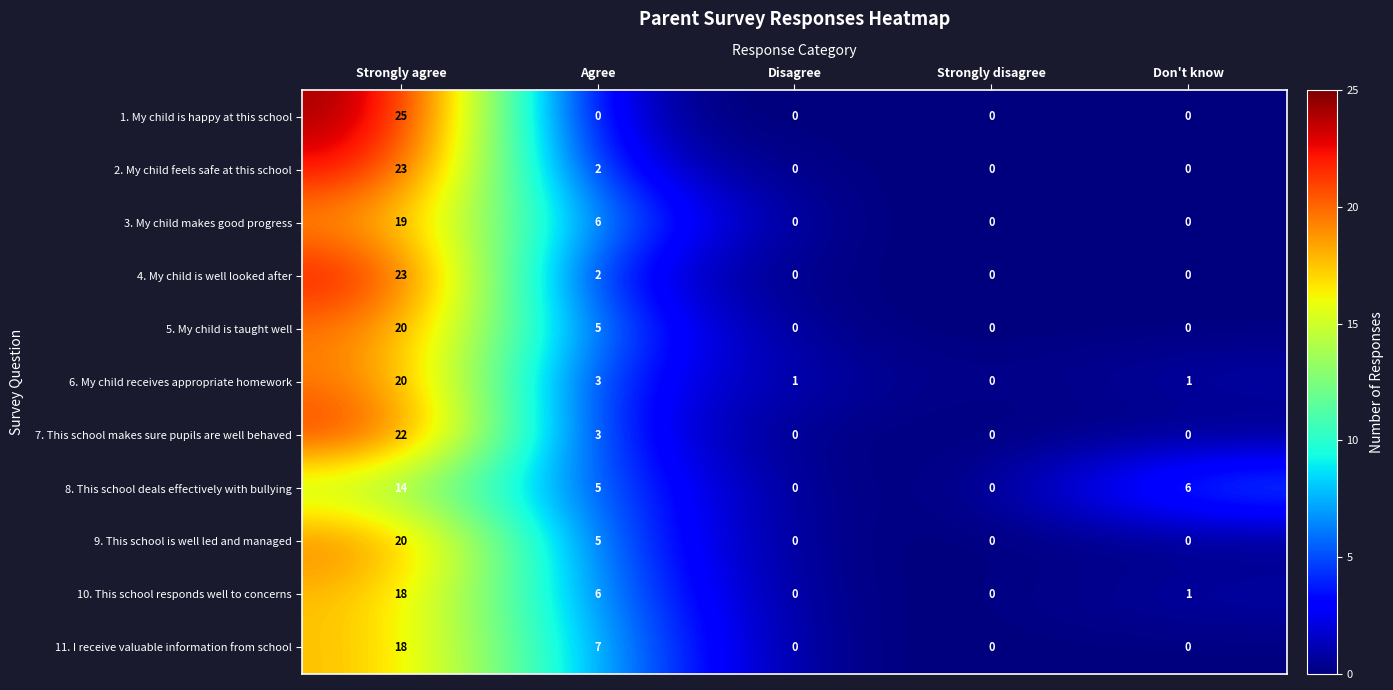

What is the spread (max minus min) of values at Disagree?

1